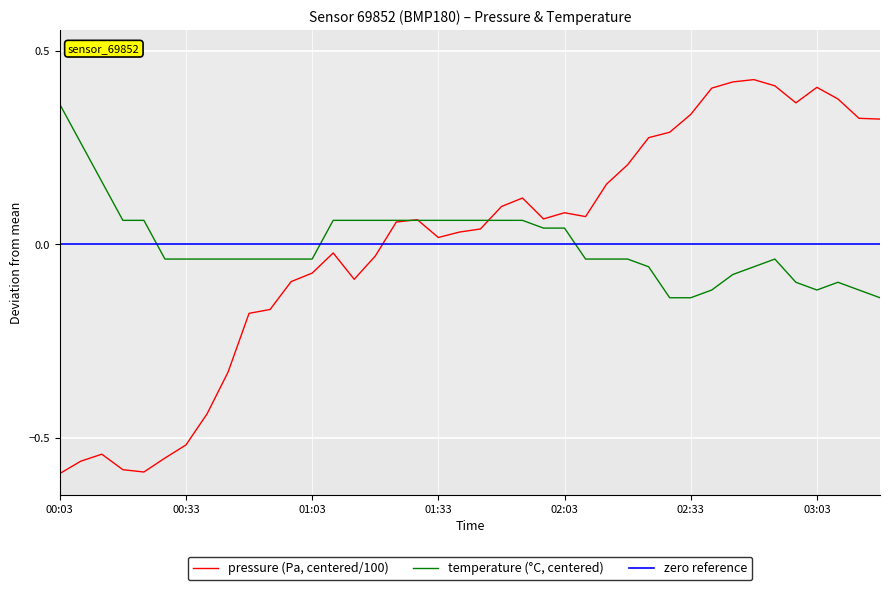

List the series in order of their peak value, lowest first.

zero reference, temperature (°C, centered), pressure (Pa, centered/100)